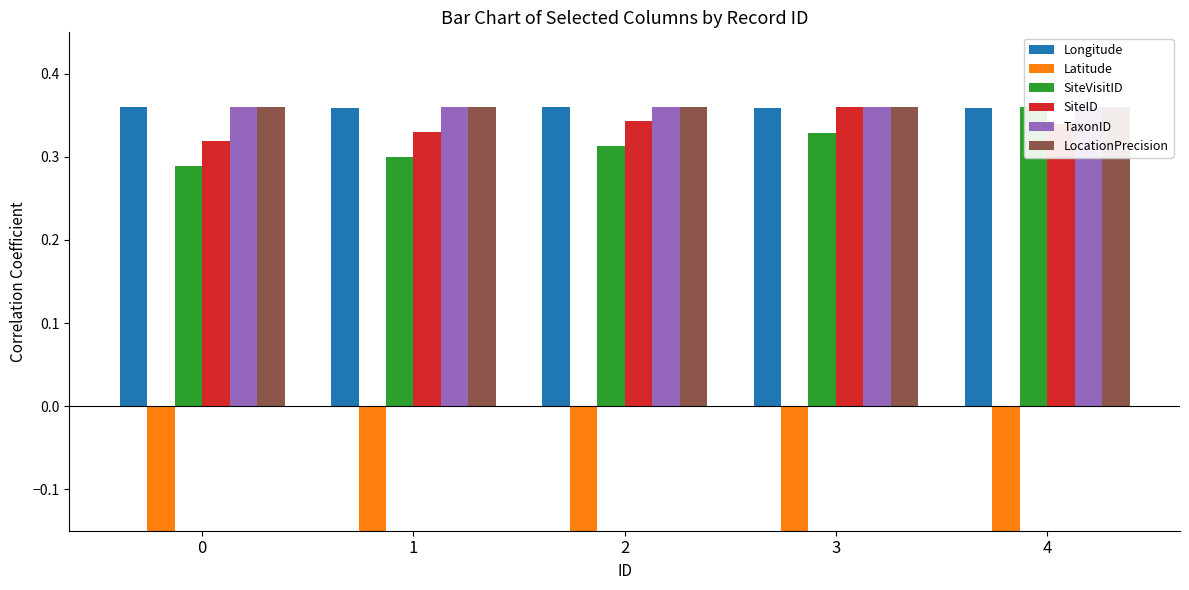

The SiteVisitID series shows 0.3 at 3. True or false?

True